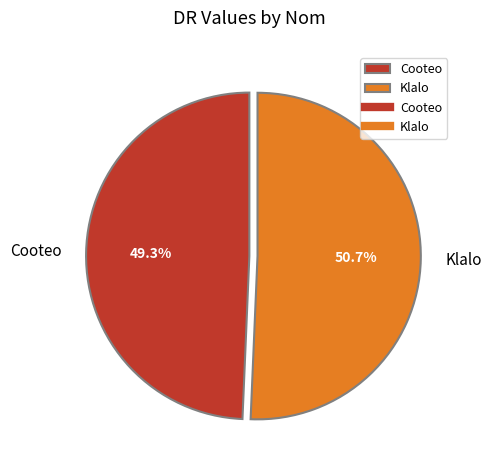

Approximately how many times larger is the value at Cooteo compared to Klalo?

1.0